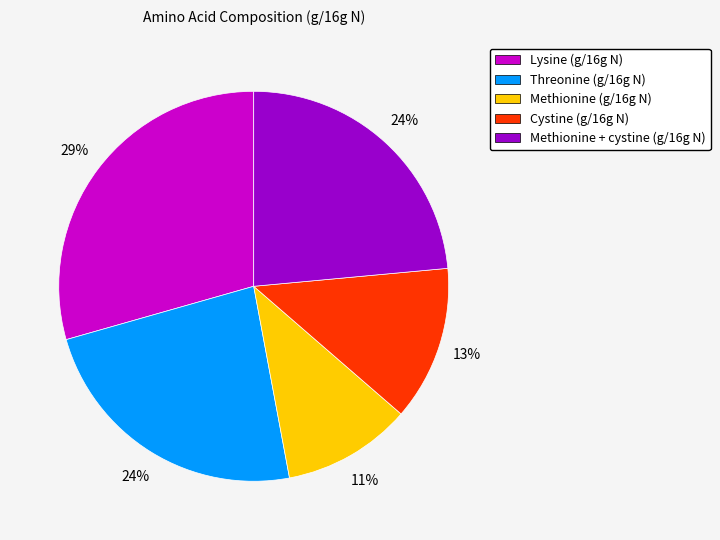

Is the sum of Cystine (g/16g N) and Methionine (g/16g N) greater than half?

No